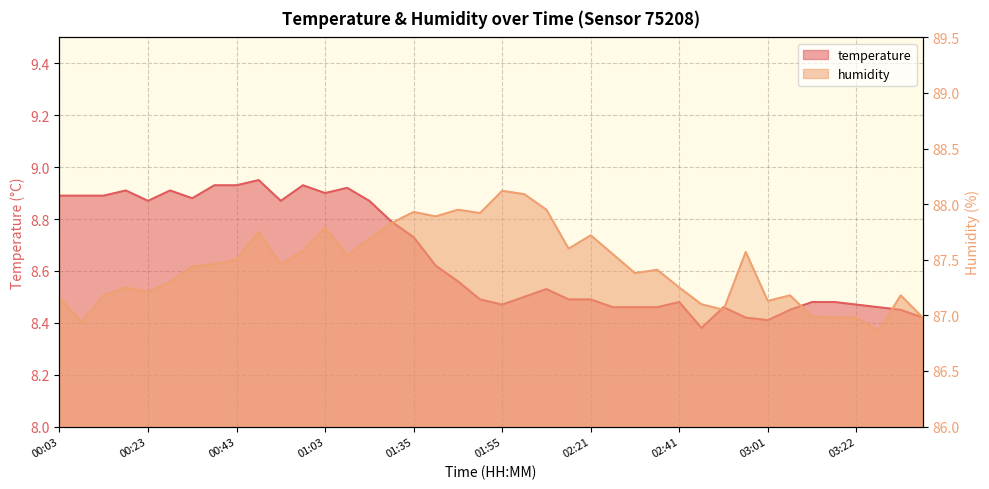

What is the approximate value of temperature at 00:18?

8.9